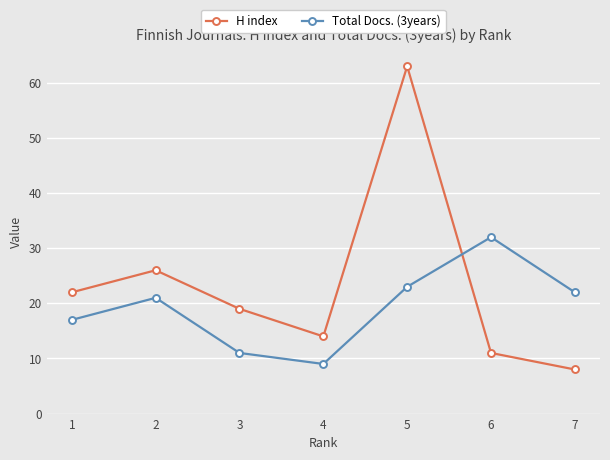

What is the greatest value displayed?

63